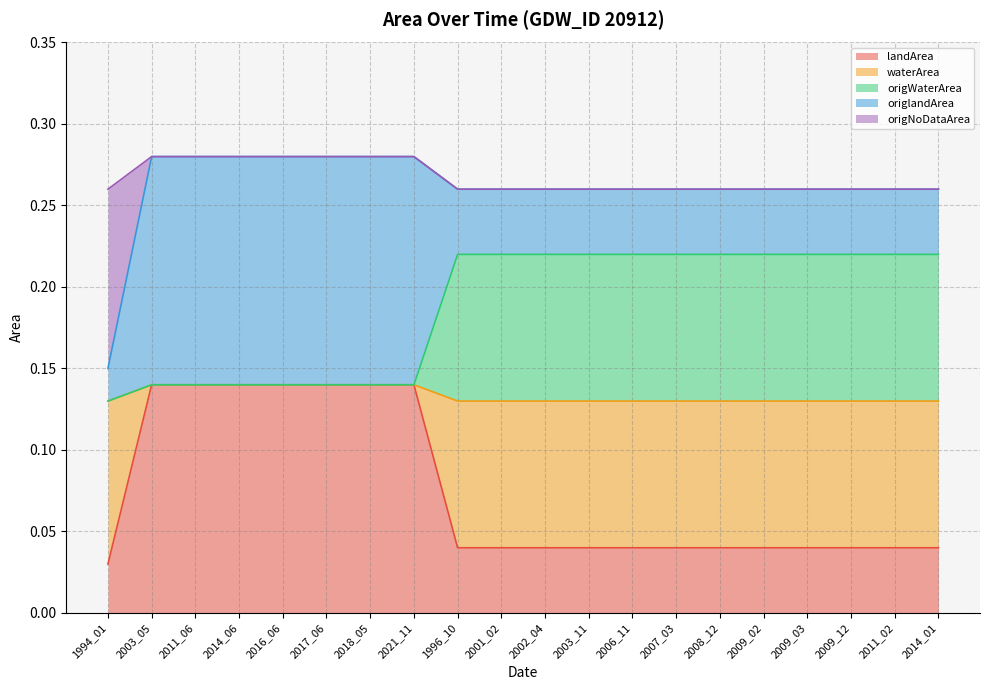

Which category has the lowest value across all series?

1994_01